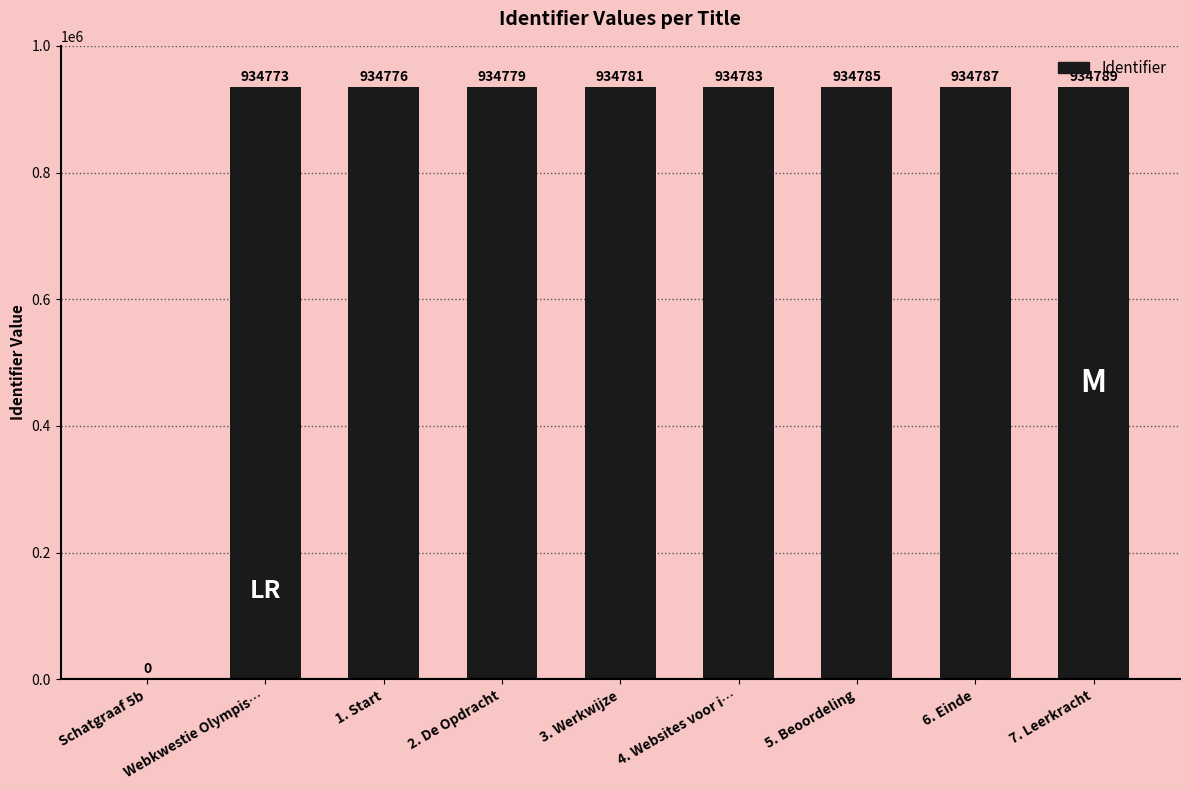

Does the chart contain stacked bars?

No